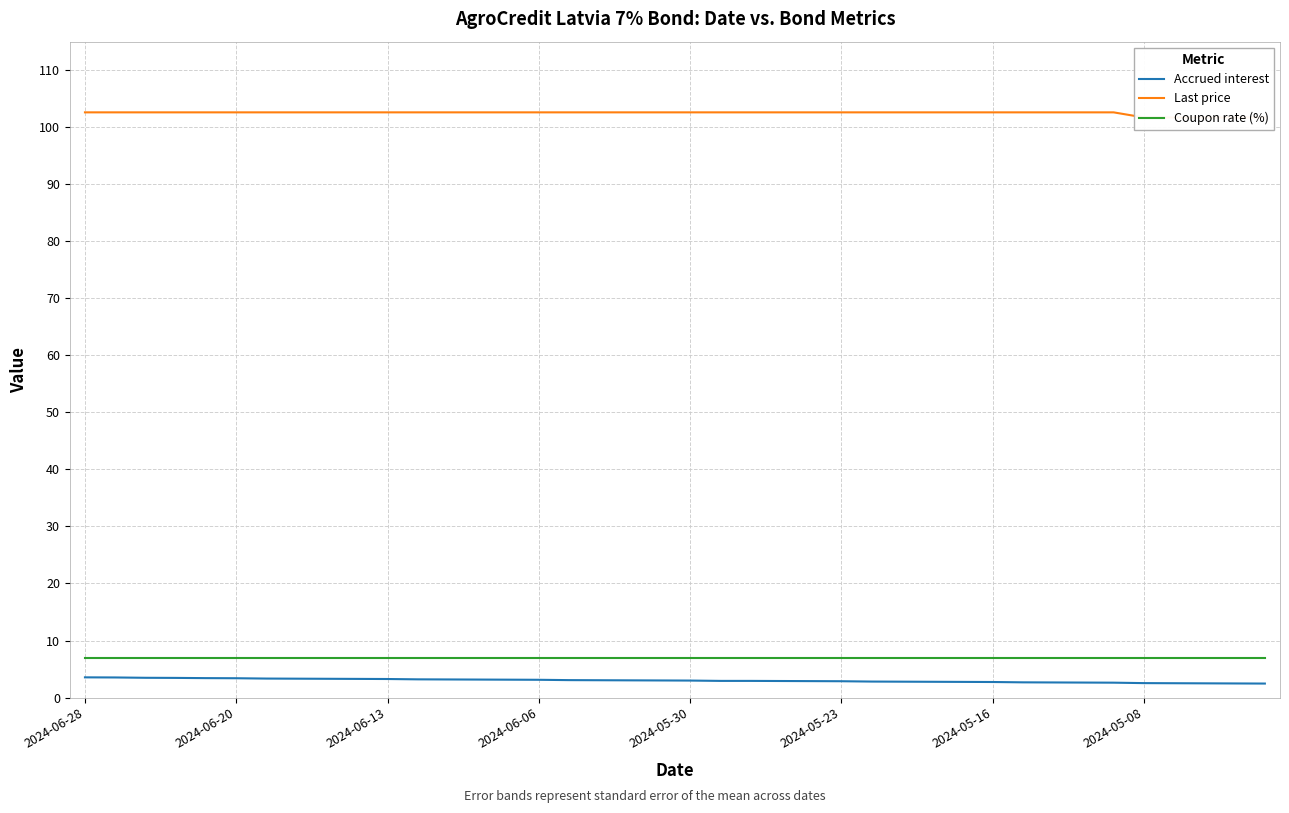

True or false: Accrued interest and Coupon rate (%) cross at least once.

False